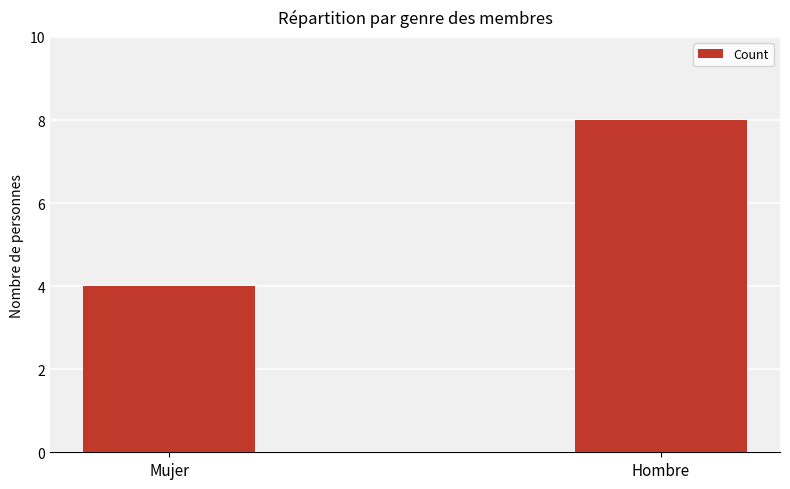

What is the change in value from Mujer to Hombre?

+4